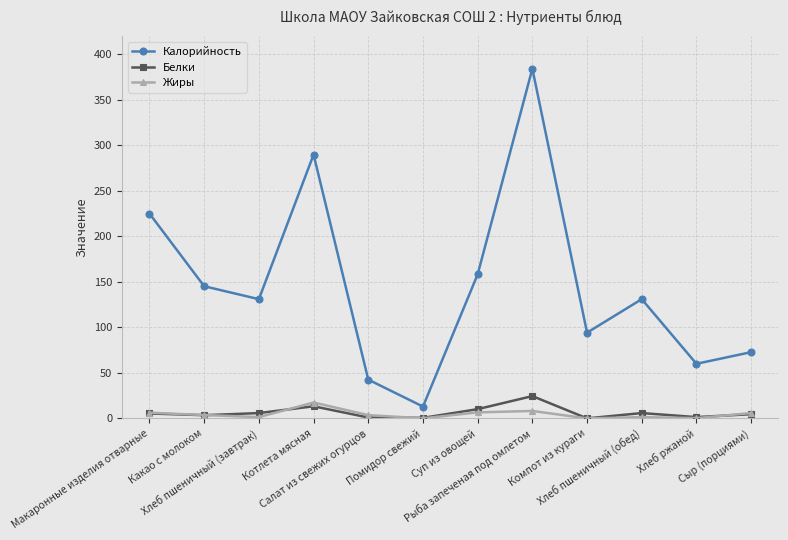

True or false: Калорийность and Жиры cross at least once.

False